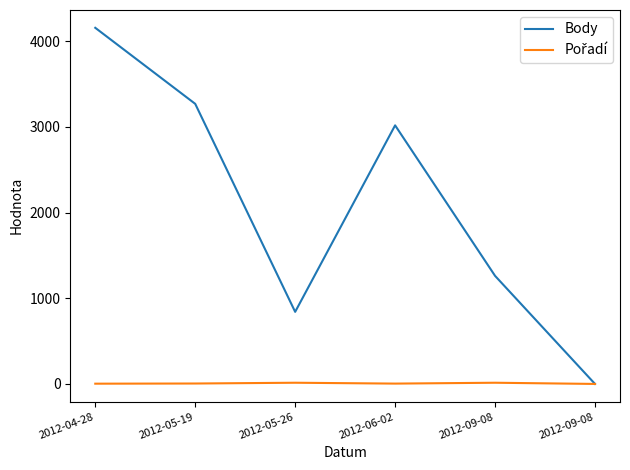

True or false: Pořadí and Body cross at least once.

False